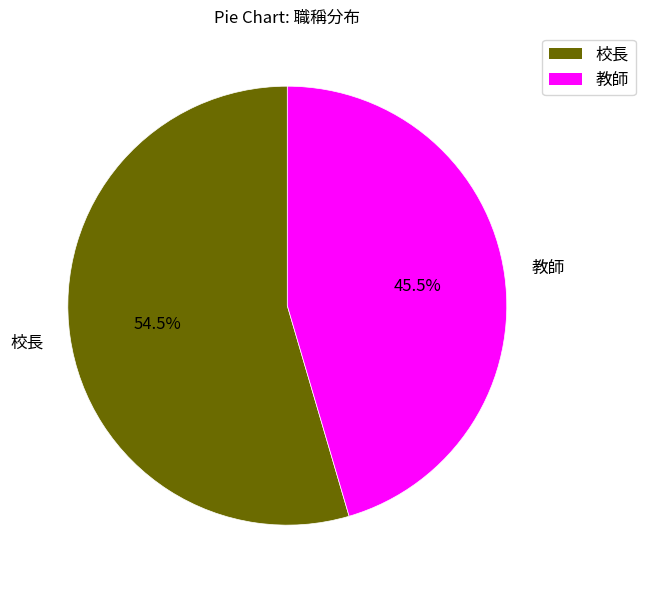

How many segments does this pie chart have?

2